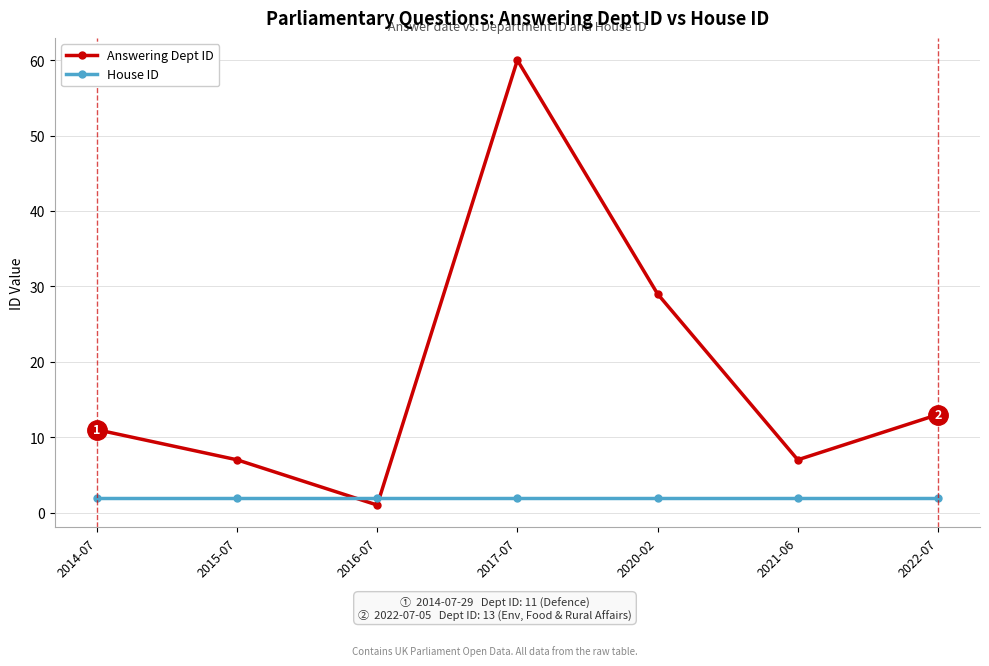

True or false: Answering Dept ID and House ID intersect in this chart.

True